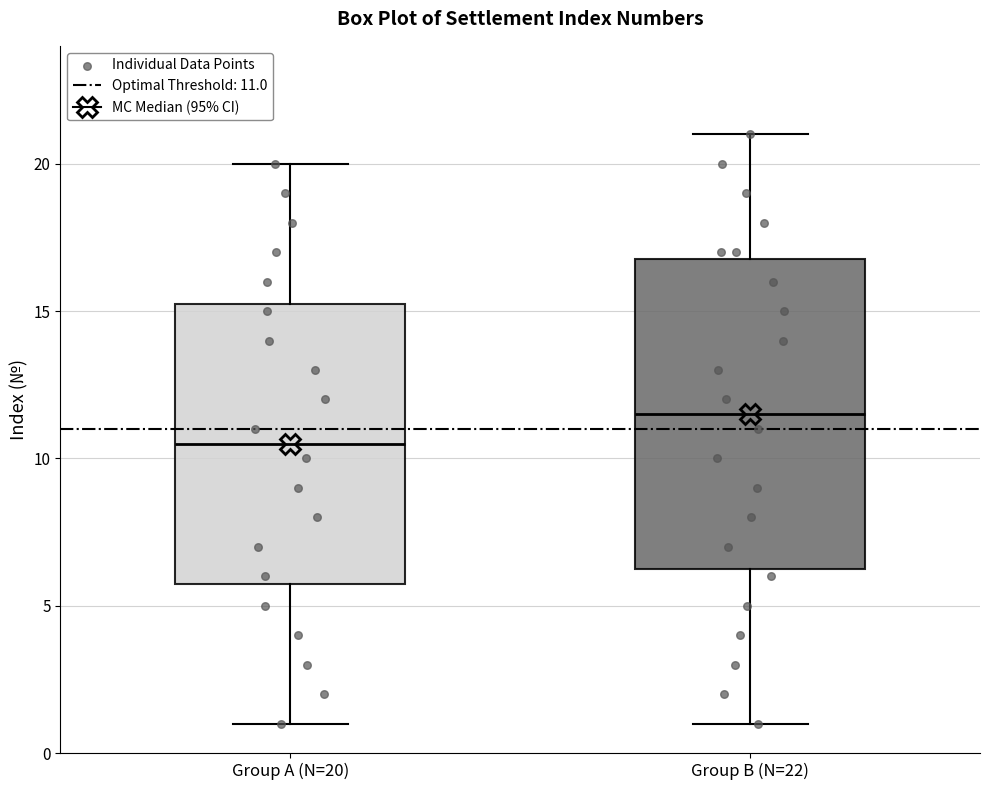

Where does the upper whisker of the box for Group A (N=20) end on the y-axis? The values are not printed on the chart, so give them approximately, as read against the axis.

20.0